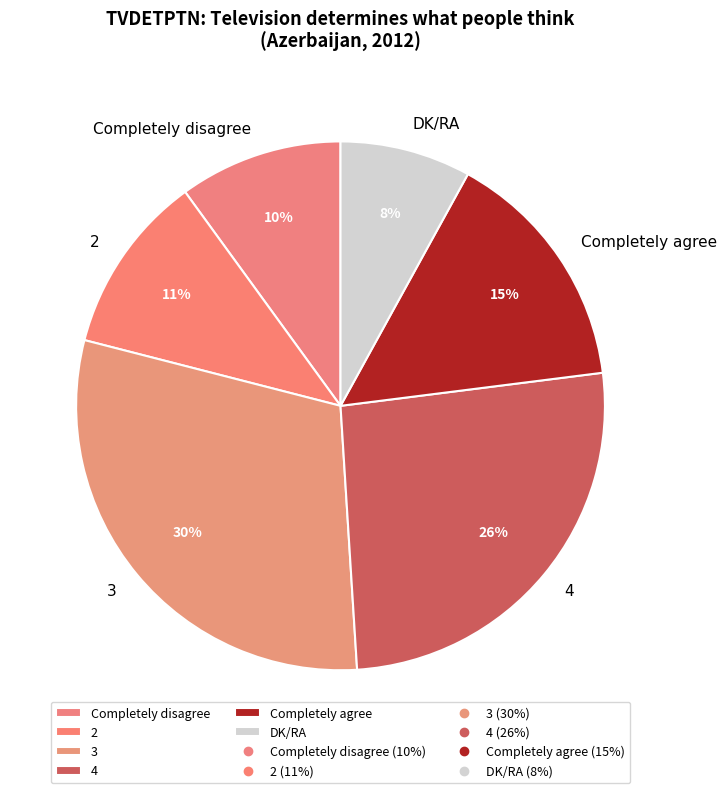

To the nearest percent, what portion does 4 represent?

26%